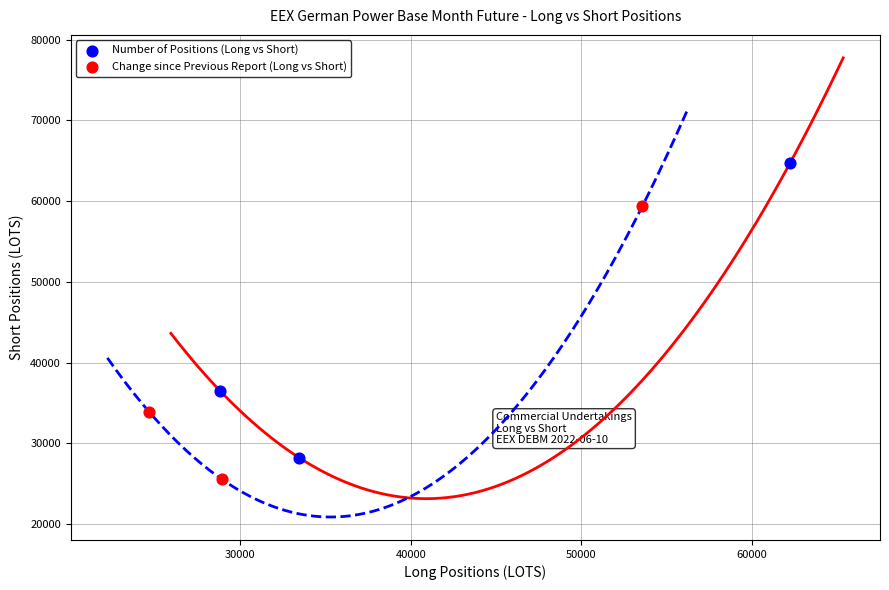

Which series reaches the maximum Y coordinate?

Number of Positions (Long vs Short)